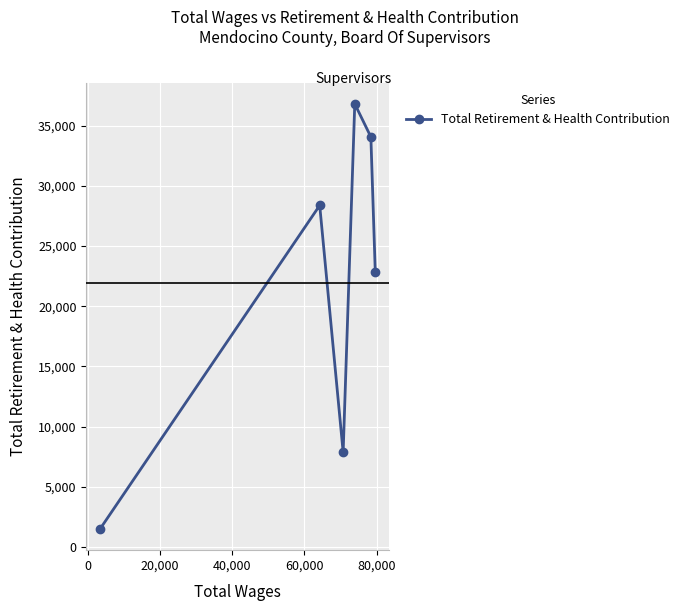

How many data points are above 28382?

2